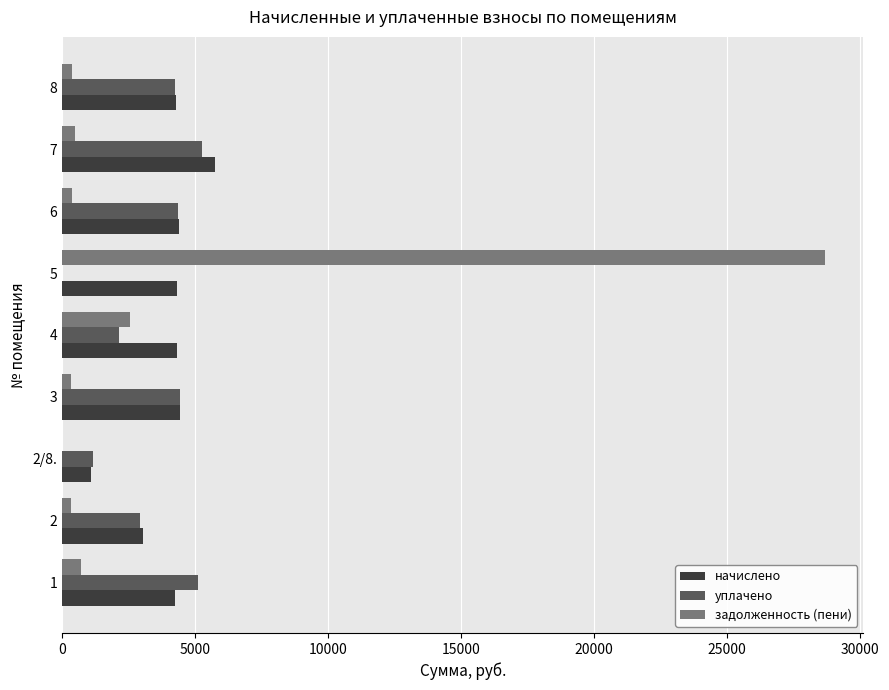

What is the maximum value for задолженность (пени)?

28683.3